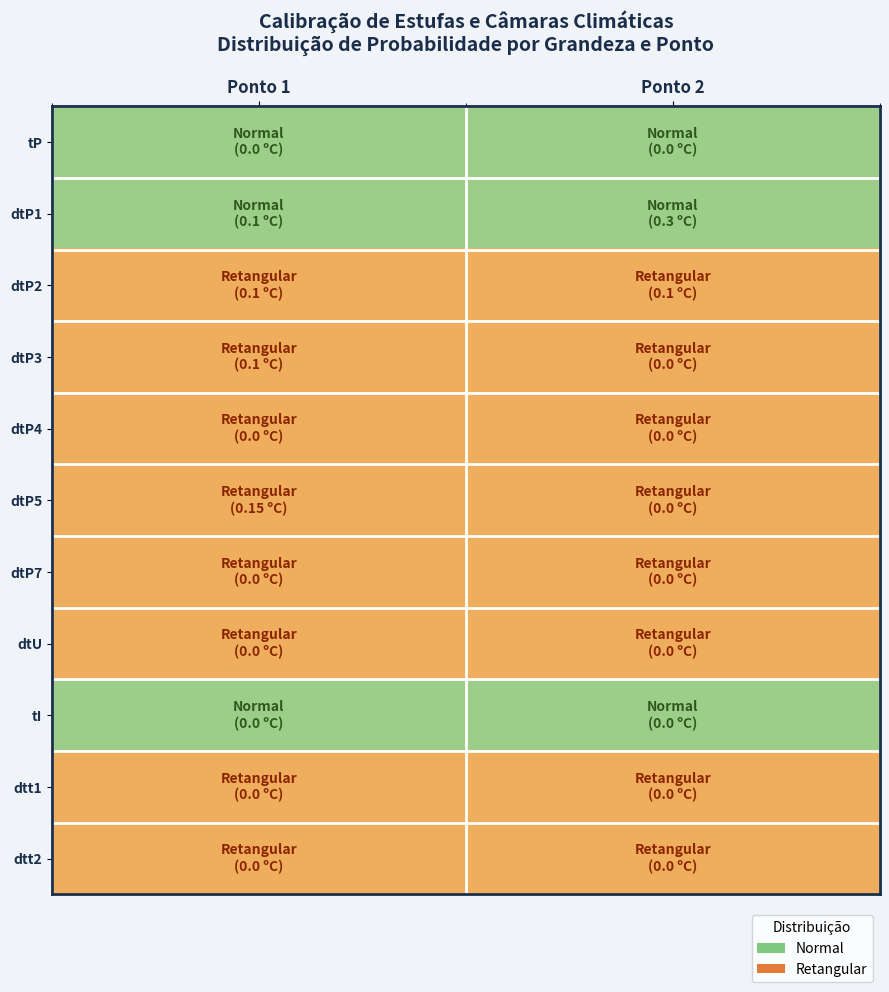

Reading left to right, what are all the values shown in this chart?

tP: Ponto 1=1	Ponto 2=1
dtP1: Ponto 1=1	Ponto 2=1
dtP2: Ponto 1=2	Ponto 2=2
dtP3: Ponto 1=2	Ponto 2=2
dtP4: Ponto 1=2	Ponto 2=2
dtP5: Ponto 1=2	Ponto 2=2
dtP7: Ponto 1=2	Ponto 2=2
dtU: Ponto 1=2	Ponto 2=2
tI: Ponto 1=1	Ponto 2=1
dtt1: Ponto 1=2	Ponto 2=2
dtt2: Ponto 1=2	Ponto 2=2